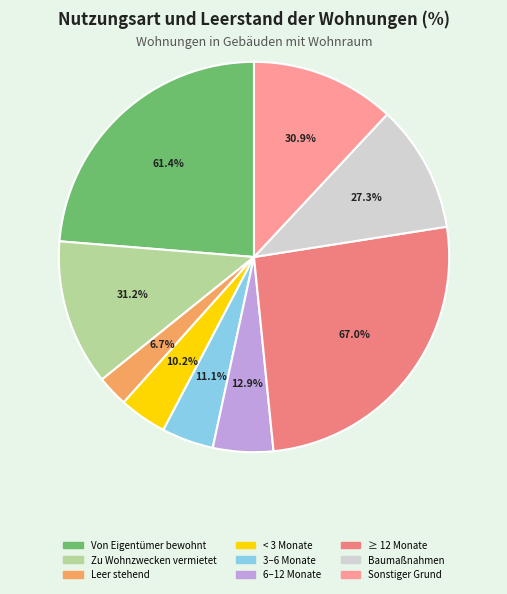

Rank the categories by value from highest to lowest.

12 Monate und länger, Von Eigentümer/-in bewohnt, Zu Wohnzwecken vermietet, Sonstiger Grund, Laufende bzw. geplante Baumaßnahmen, Seit 6 bis unter 12 Monaten, Seit 3 bis unter 6 Monaten, Seit weniger als 3 Monaten, Leer stehend